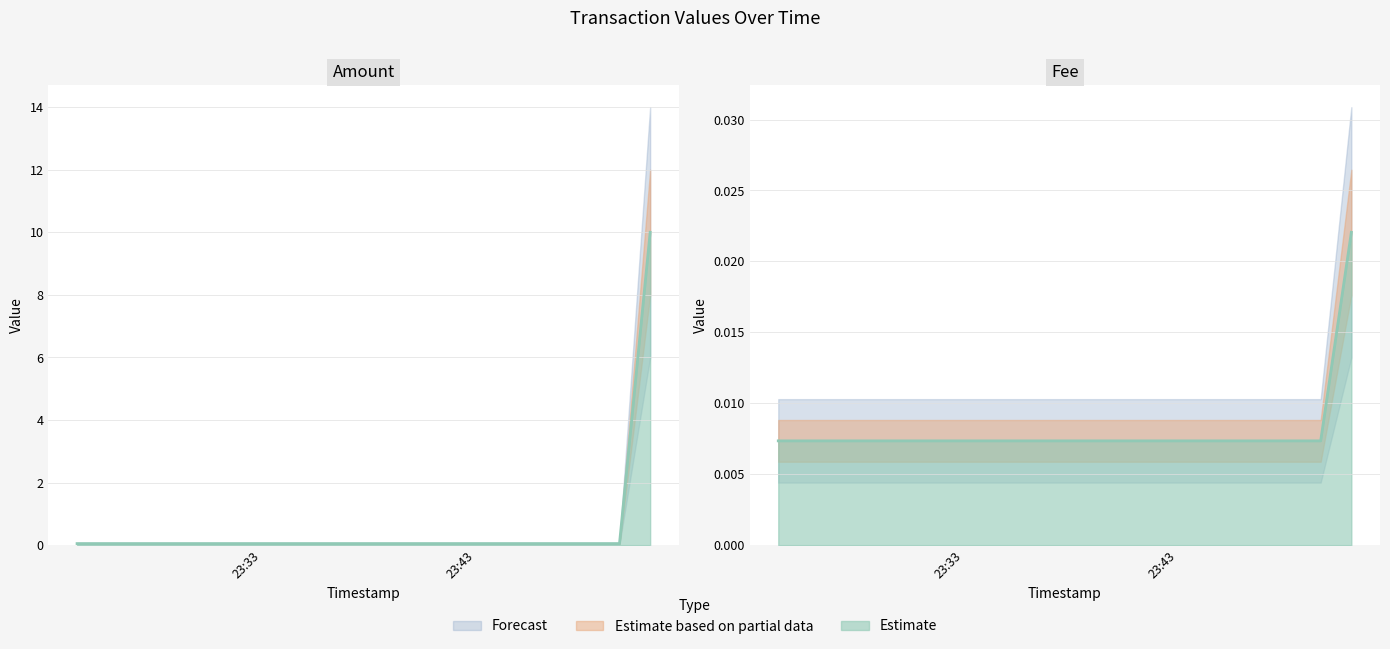

At which label is Fee closest to 0?

2019-05-09 23:24:21